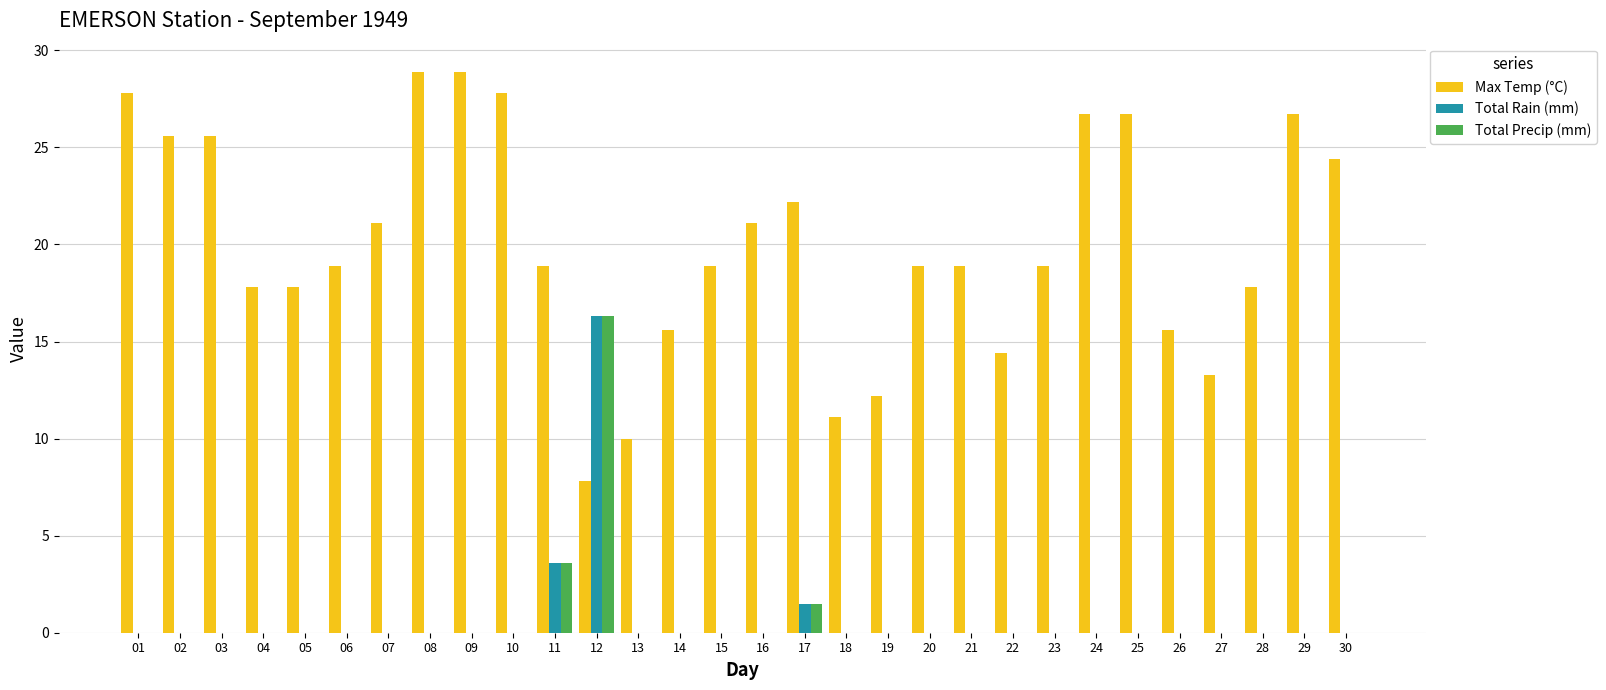

What is the sum of all Total Rain (mm) values?

21.4